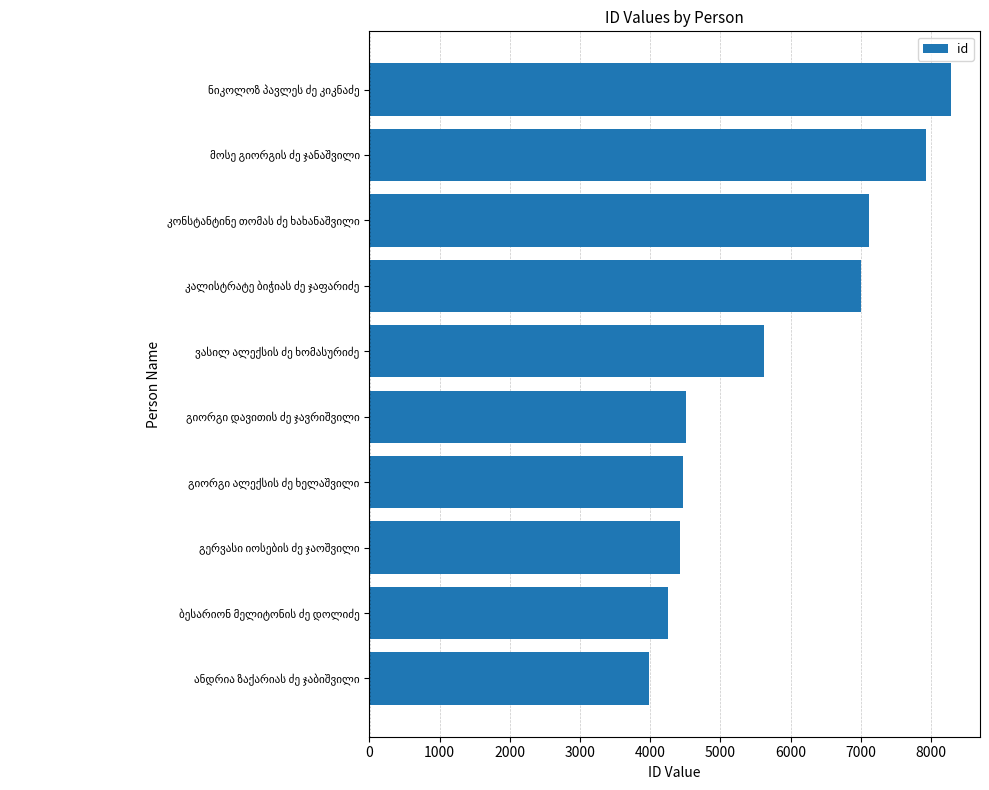

What is the maximum value shown in the chart?

8285